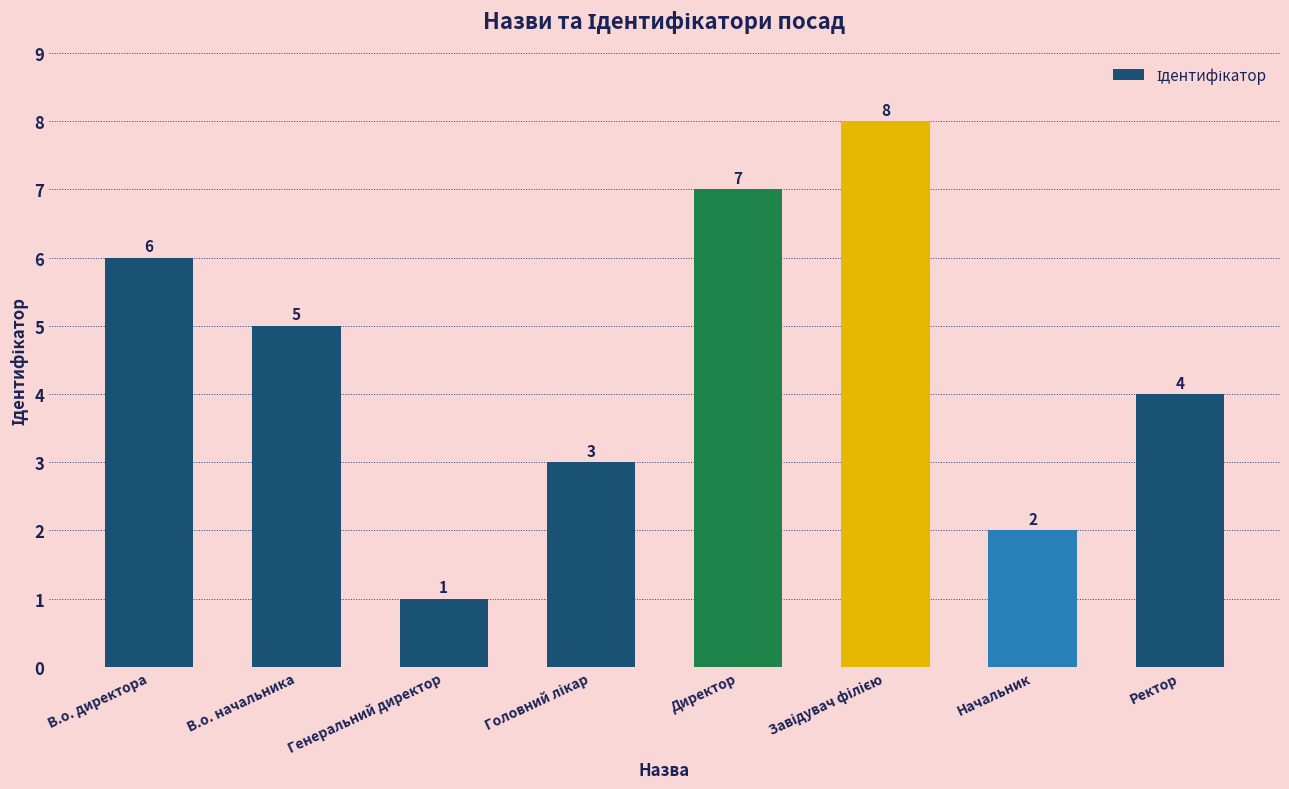

What is the label of the 2nd bar from the right?

Начальник